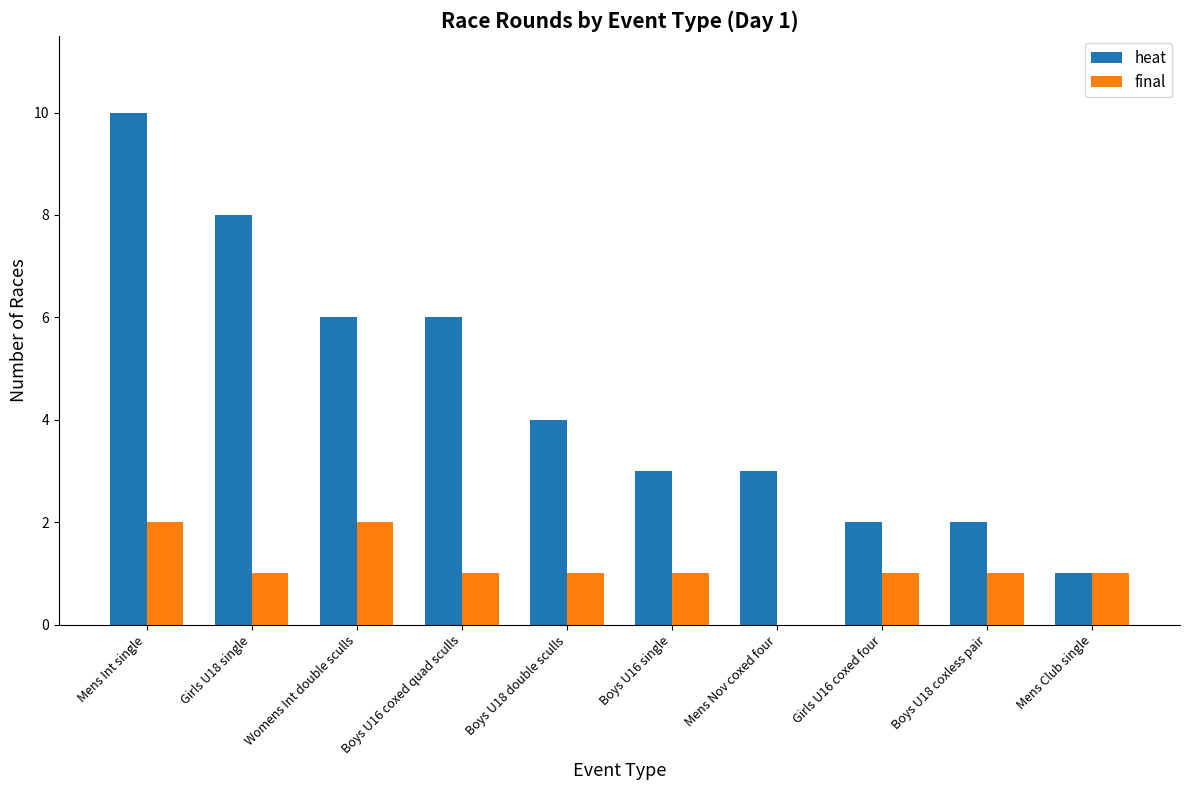

What is the greatest value displayed?

10